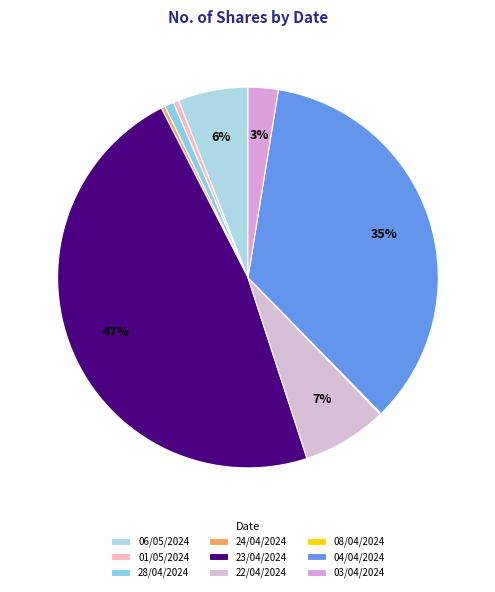

To the nearest percent, what is the average slice percentage?

11%